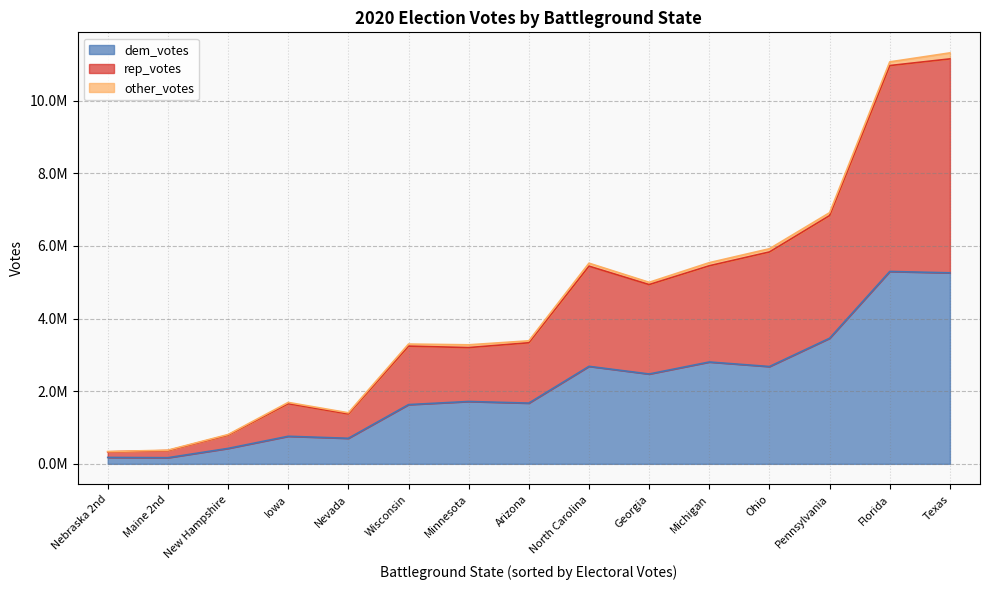

Is it true that other_votes equals 101209 at Minnesota?

False